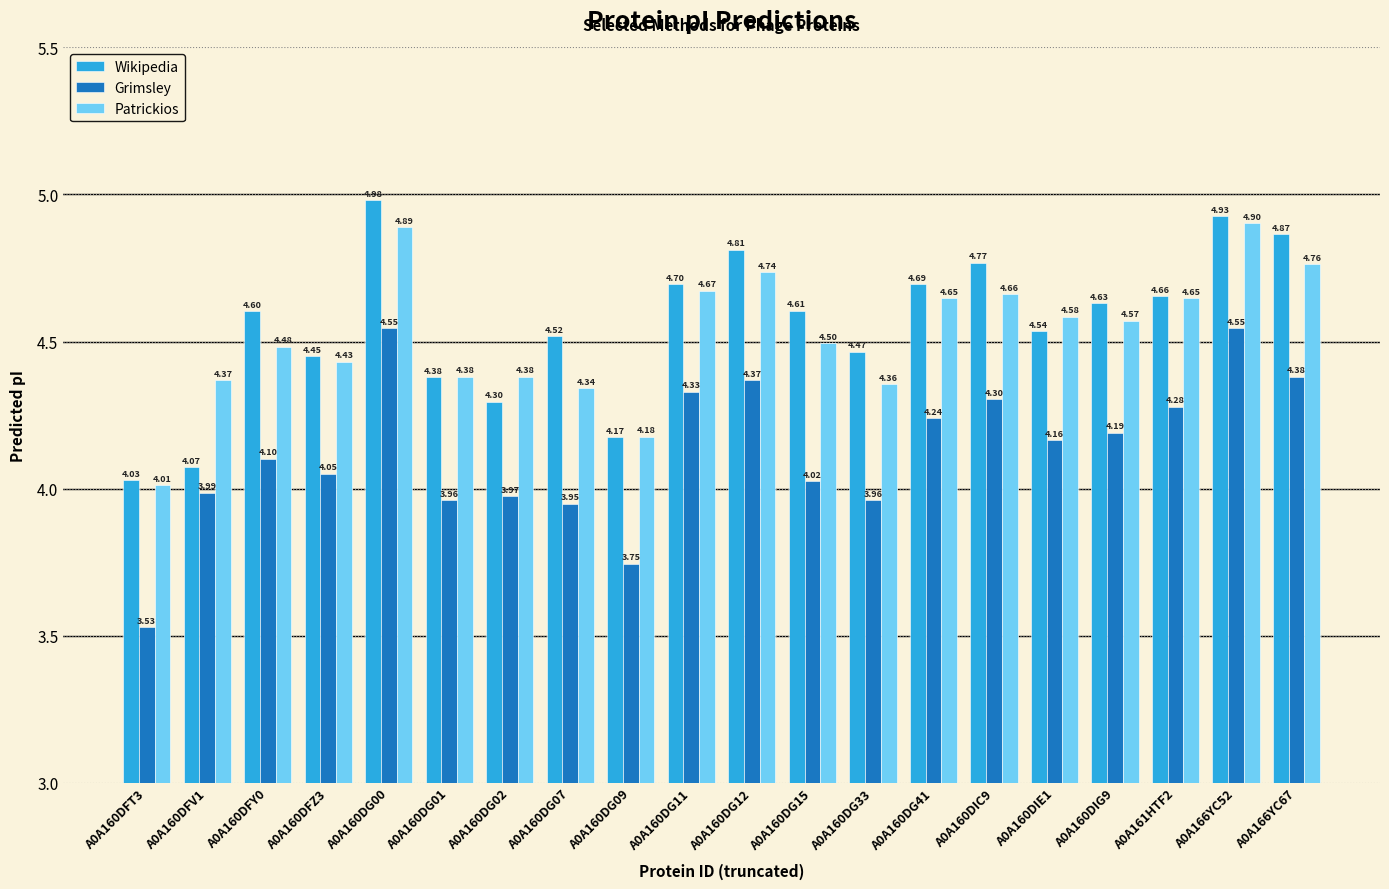

What is the sum of the Wikipedia values at A0A166YC67 and A0A160DIE1?

9.4